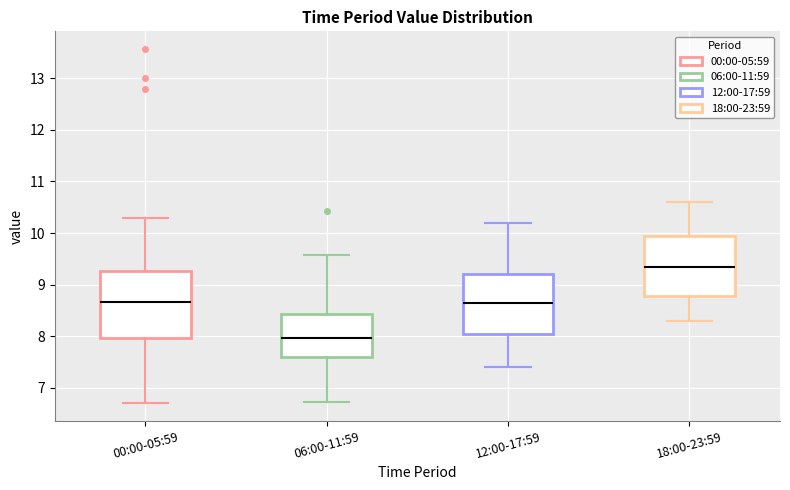

Which box is the tallest, from its lower edge to its upper edge?

00:00-05:59